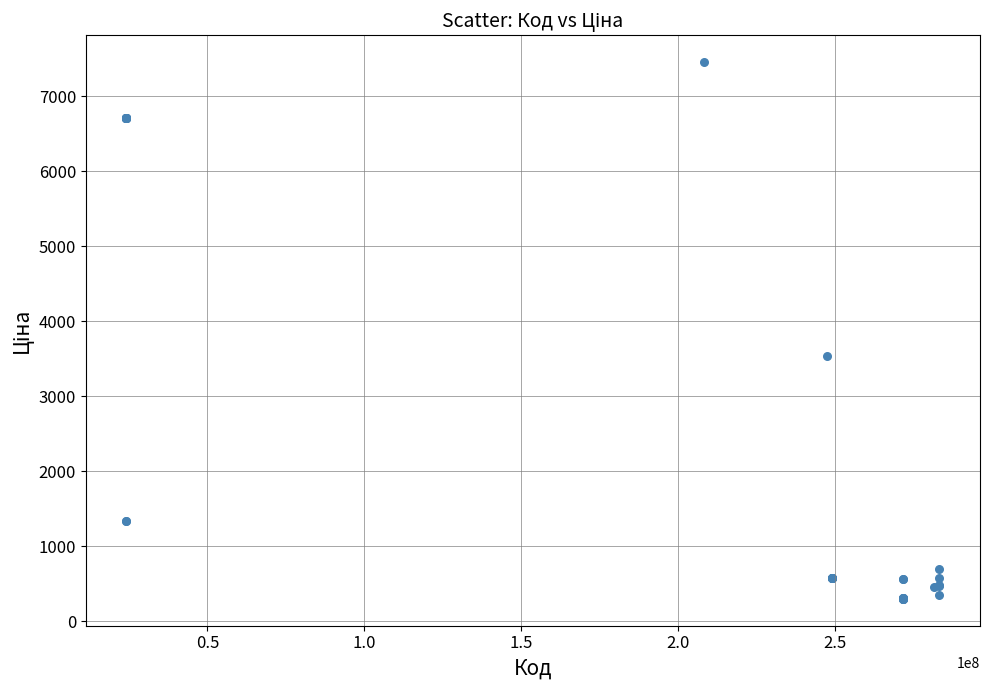

What Y value in the scatter plot is closest to 3877?

3533.1